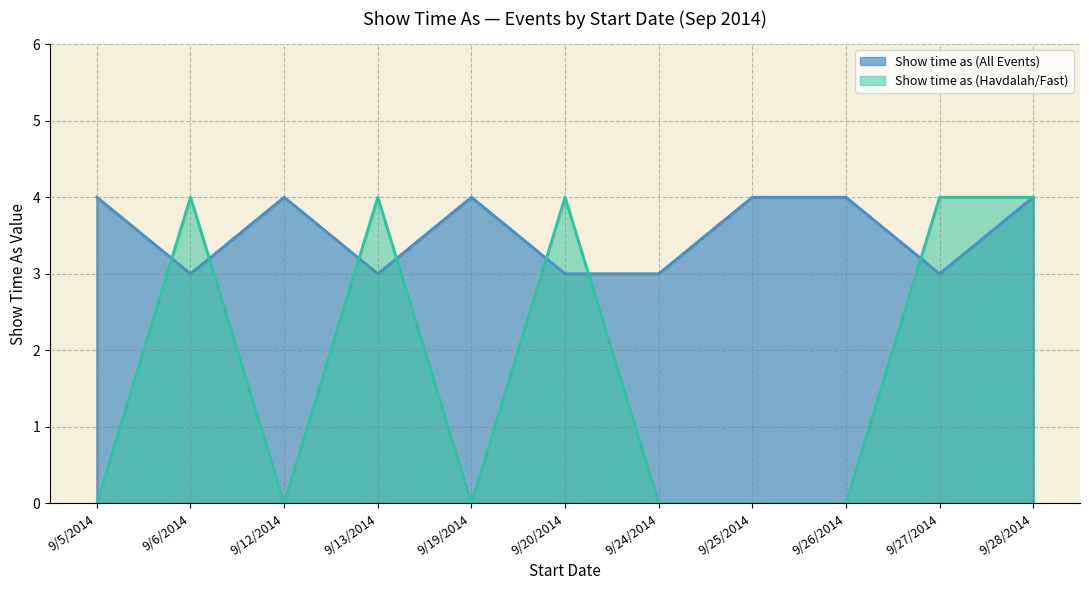

What is the label of the 4th point from the left?

9/13/2014